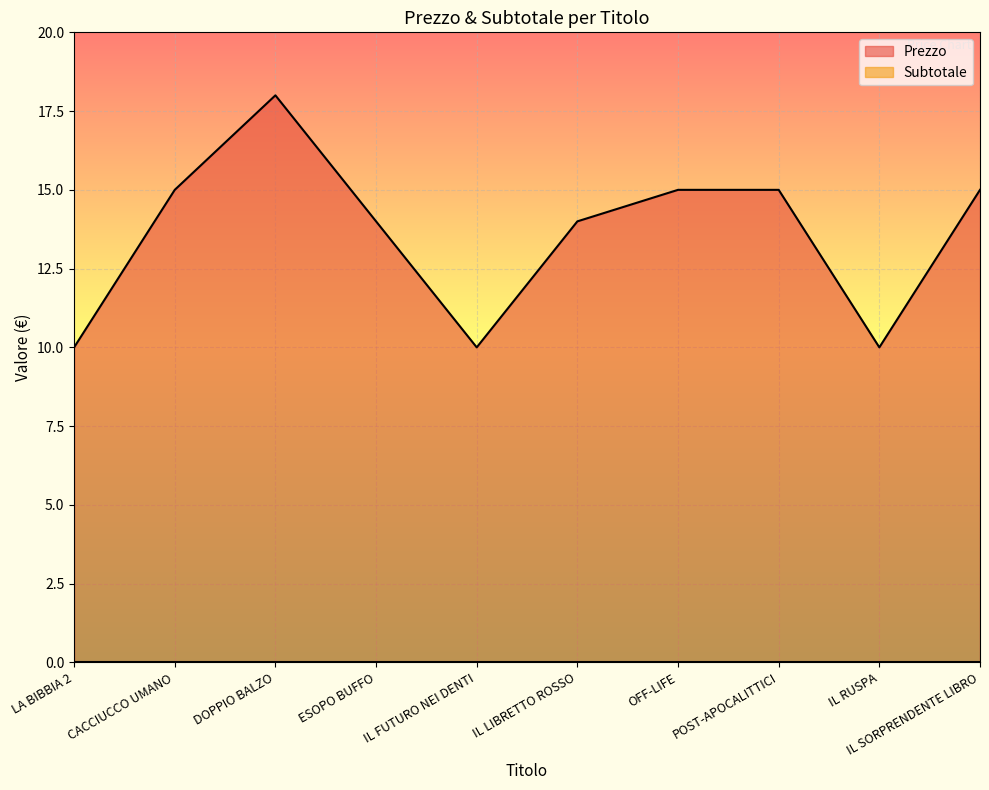

What value does the data have at DOPPIO BALZO?

18